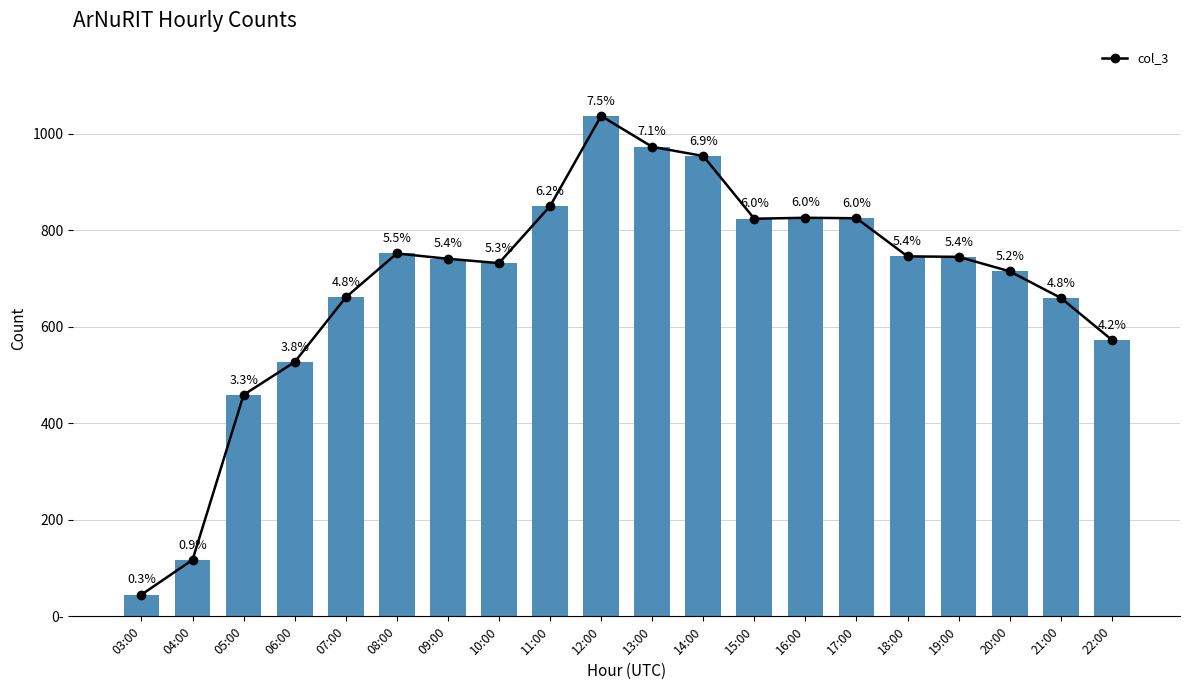

Where does the data first go above 745?

08:00